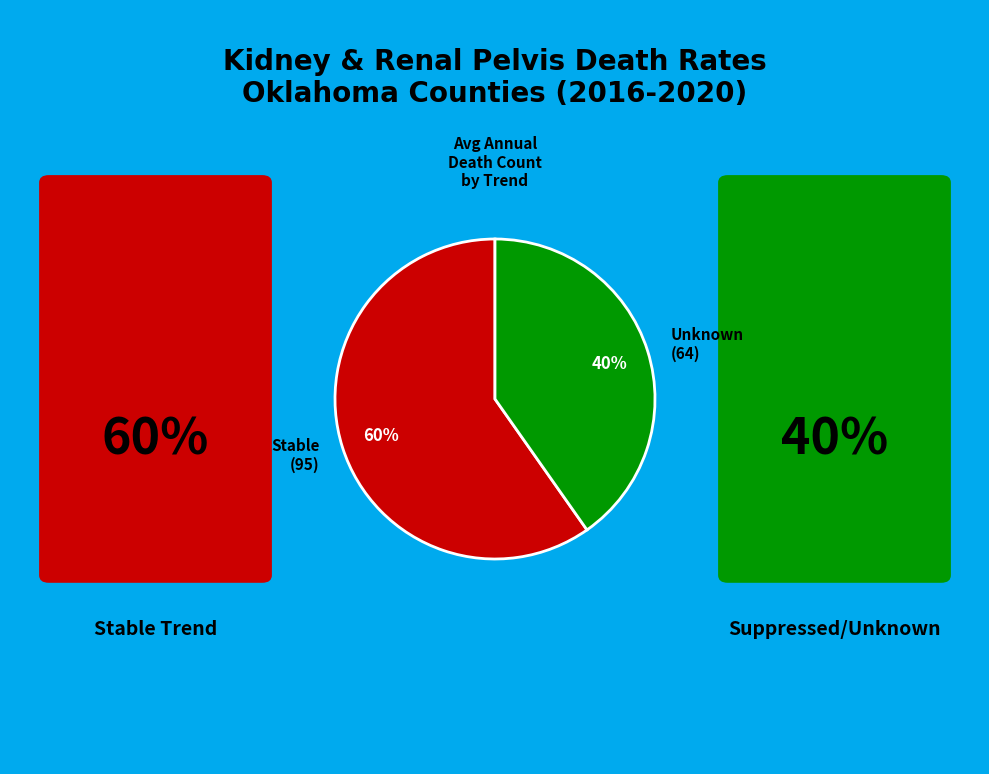

What is the largest slice in the pie chart?

Stable (95)